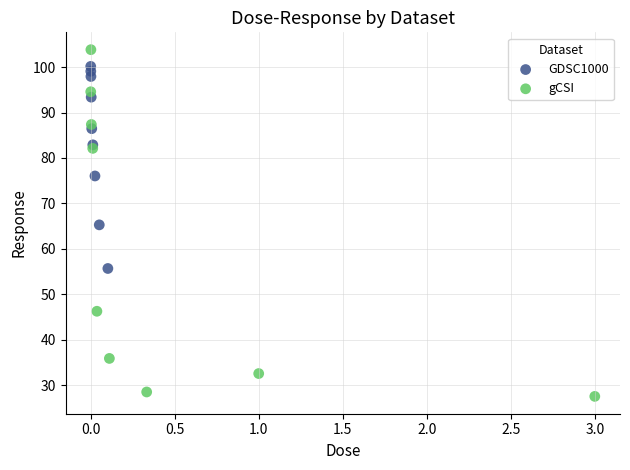

Which series contains the lowest Y value?

gCSI